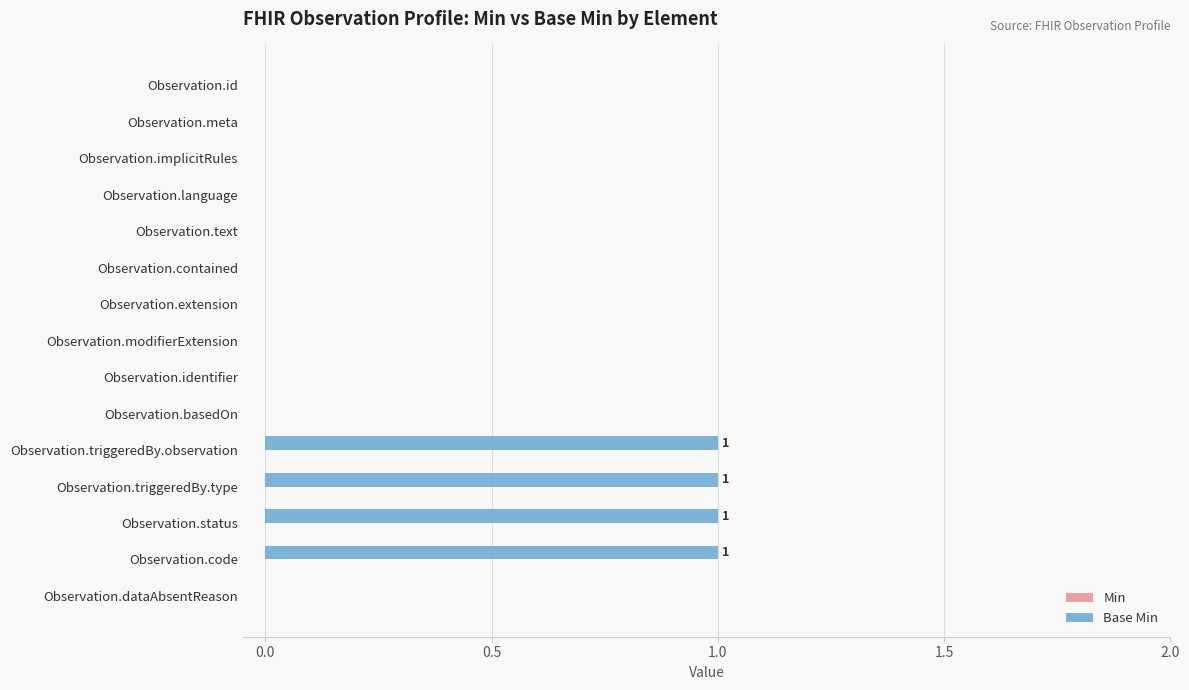

Which has a higher value, Observation.triggeredBy.type or Observation.implicitRules?

Observation.triggeredBy.type